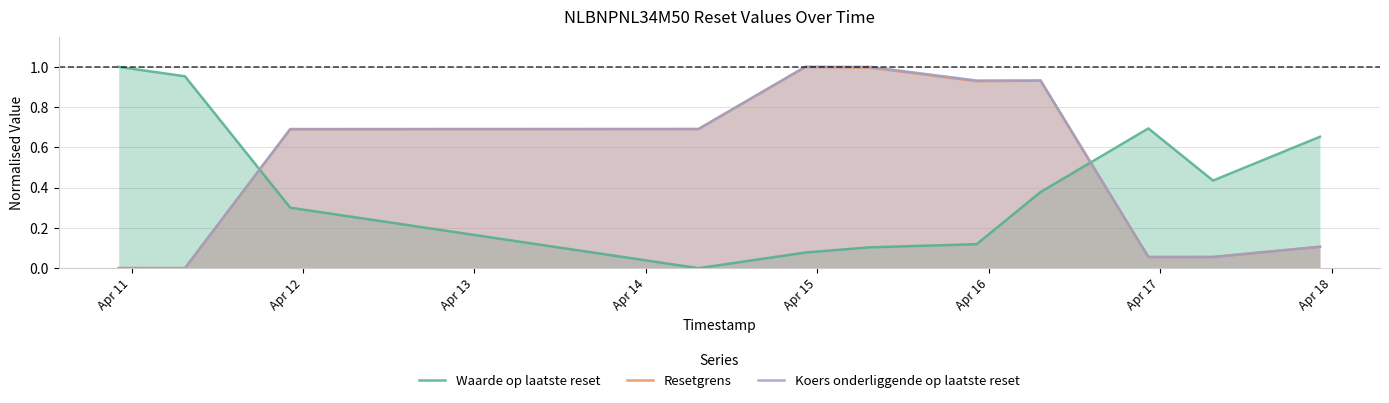

How many intersections are there between Waarde op laatste reset and Koers onderliggende op laatste reset?

2